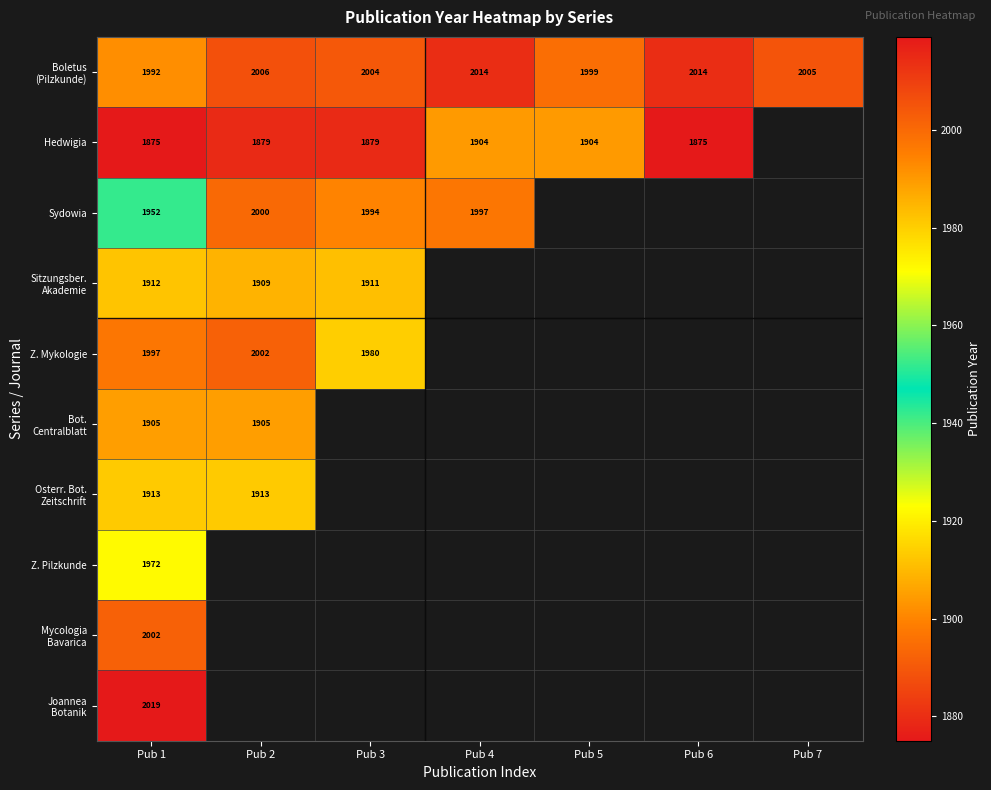

Is it true that Sydowia equals 1251 at Pub 3?

False